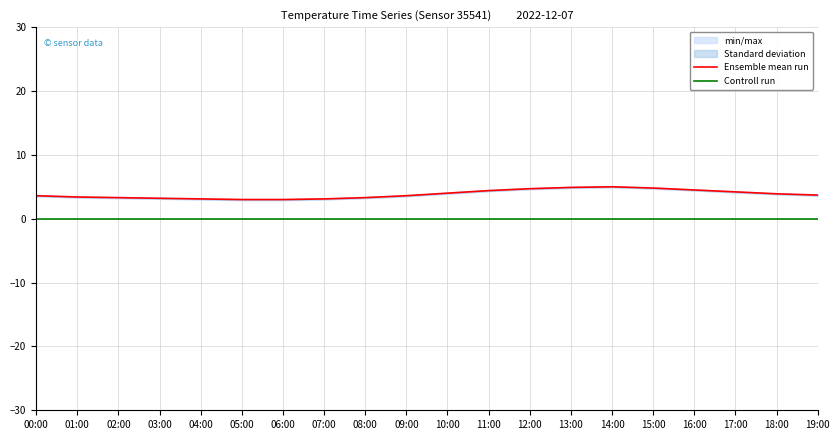

At 16:00, list the series in order from smallest to largest.

Controll run, Ensemble mean run